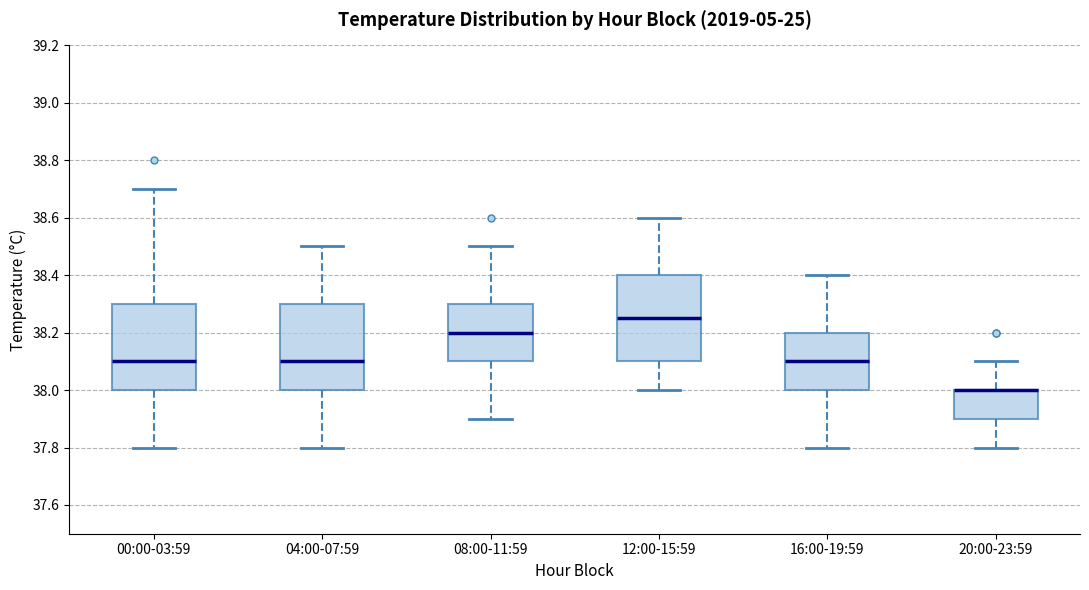

Where is the upper edge of the box for 12:00-15:59 on the y-axis? The values are not printed on the chart, so give them approximately, as read against the axis.

38.40